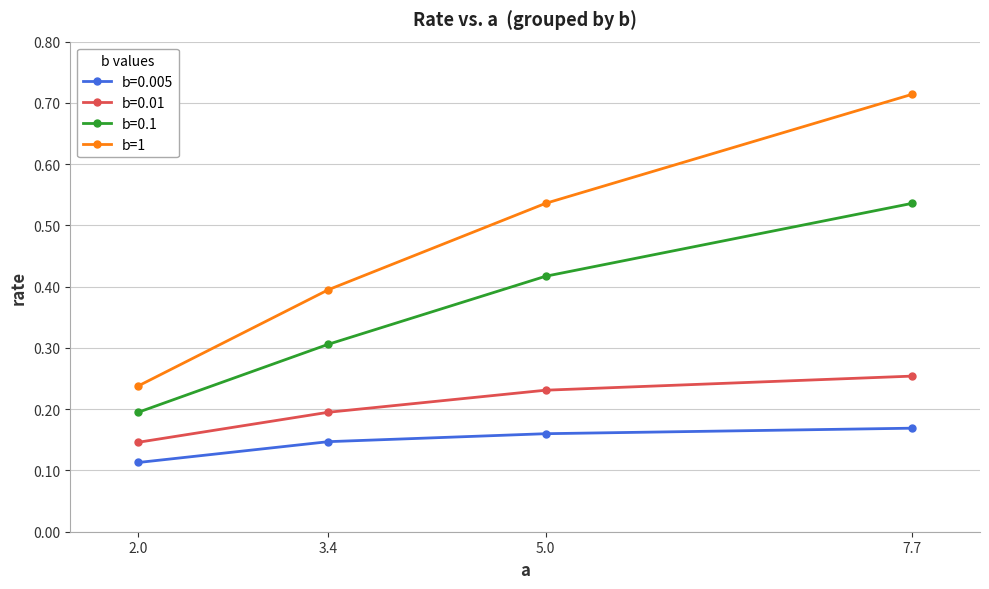

Which series changed the most between 3.4 and 7.7?

b=1